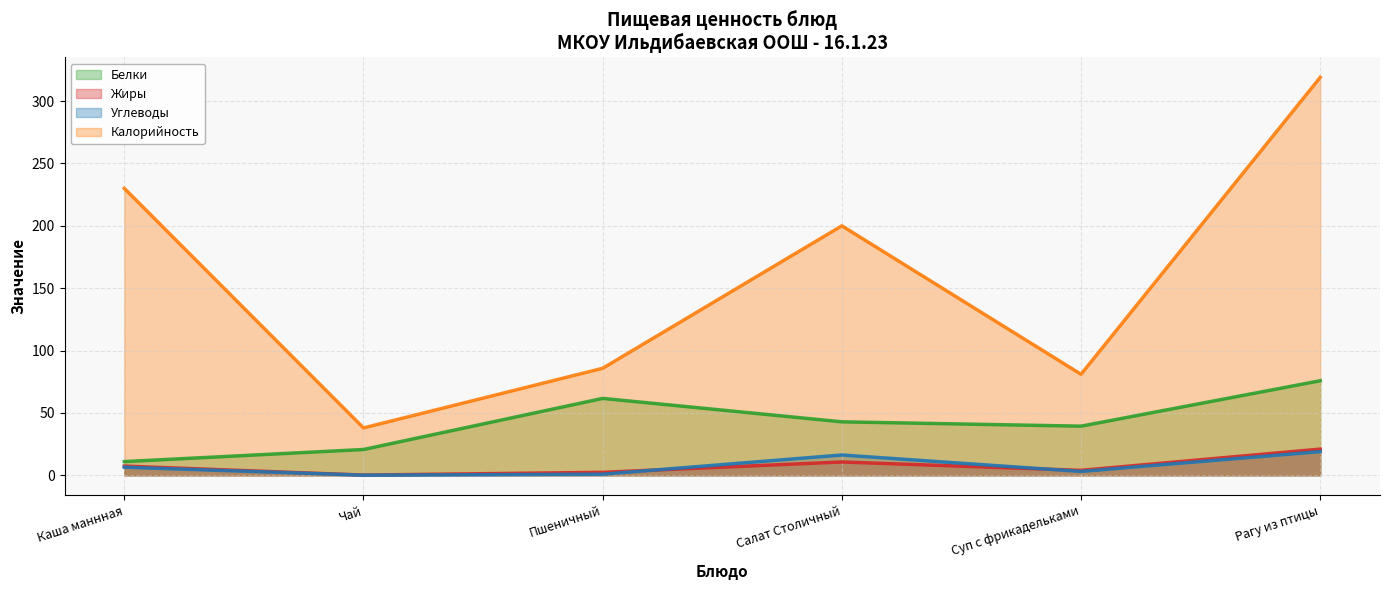

Does the chart display data point markers on the line(s)?

No